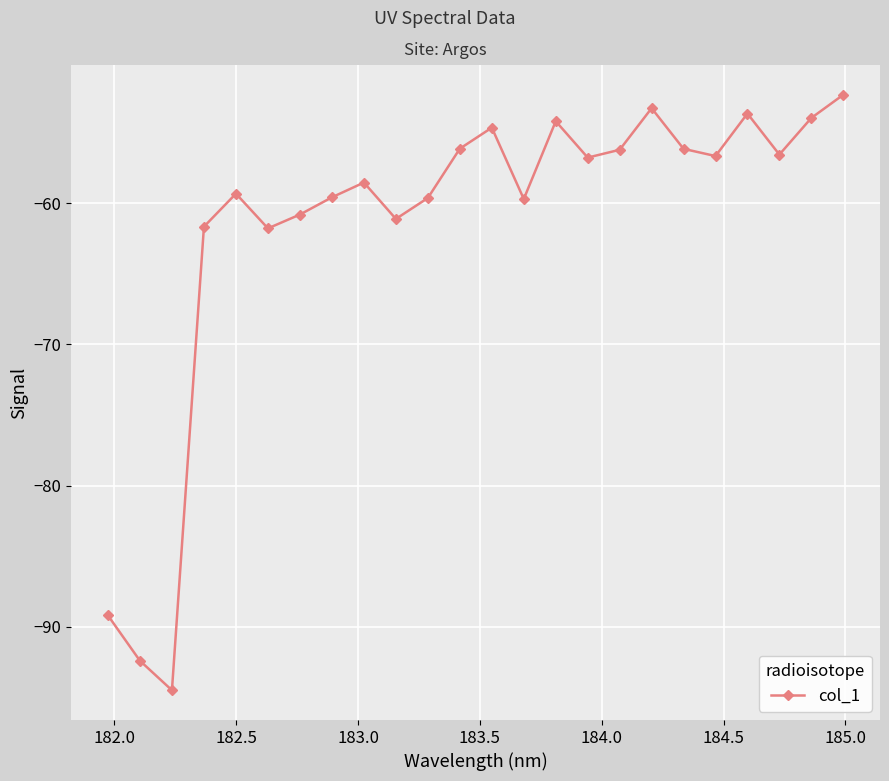

What is the minimum value shown in the chart?

-94.5